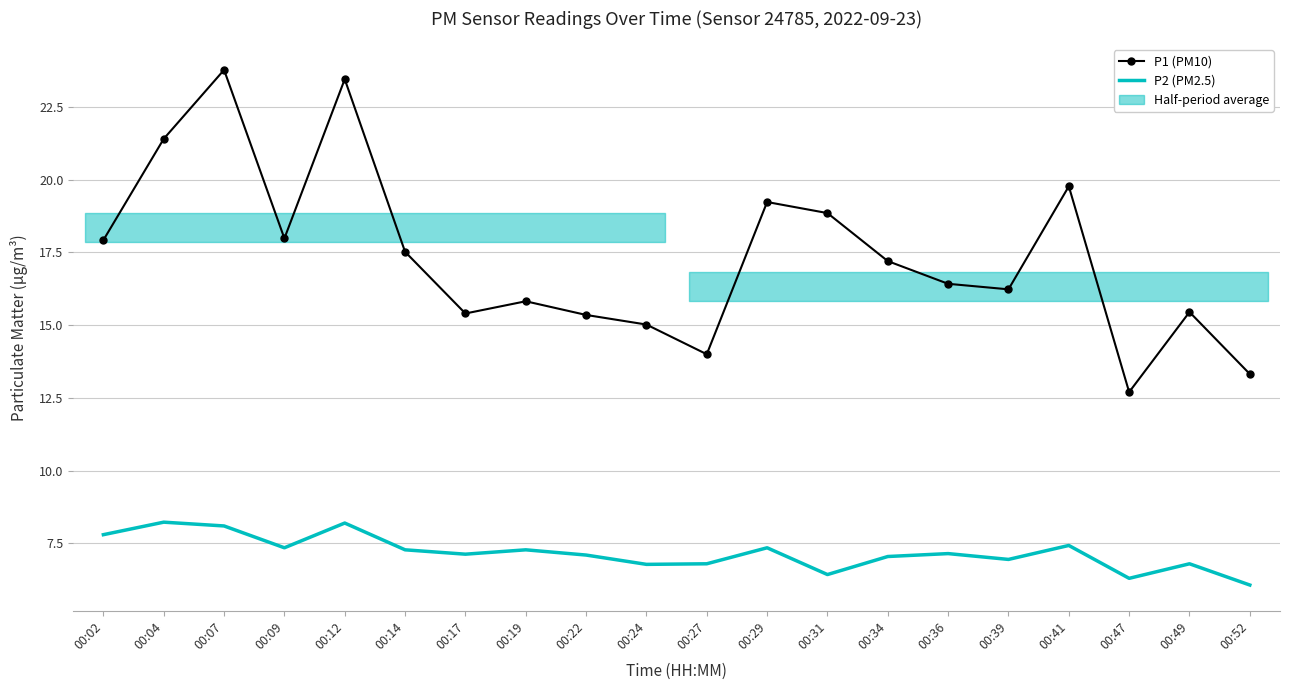

True or false: P1 (PM10) and P2 (PM2.5) cross at least once.

False